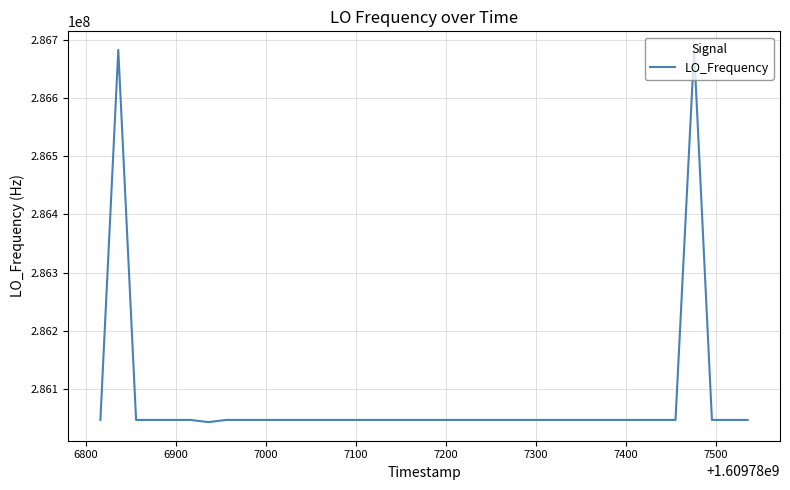

What is the greatest value displayed?

286682707.3